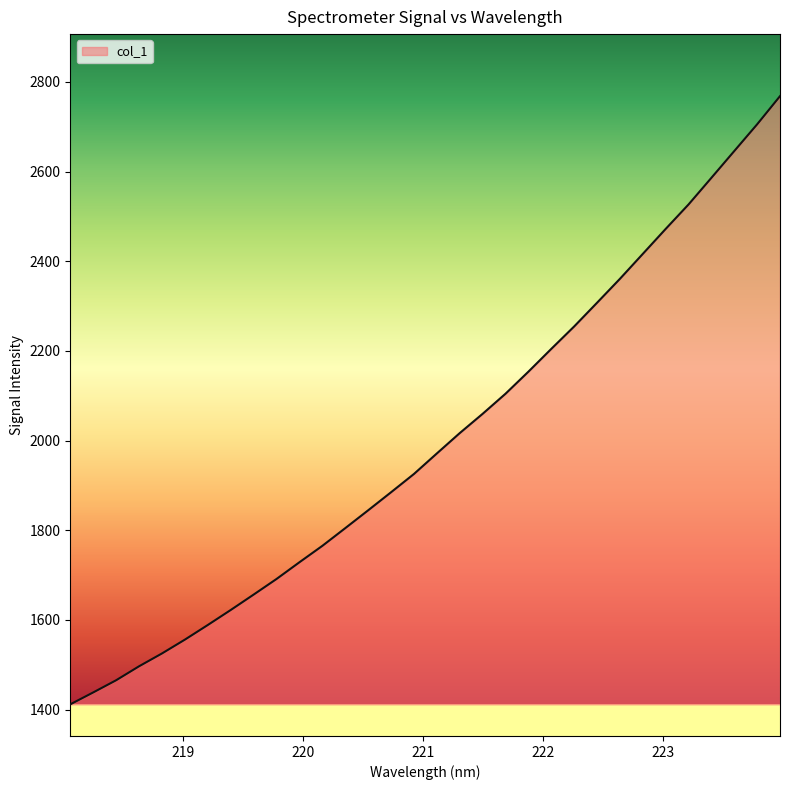

What is the smallest value displayed?

1411.5